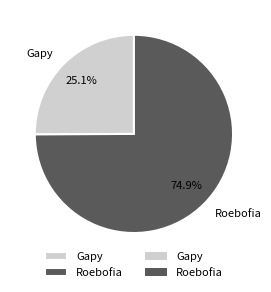

Rank the categories by value from highest to lowest.

Roebofia, Gapy